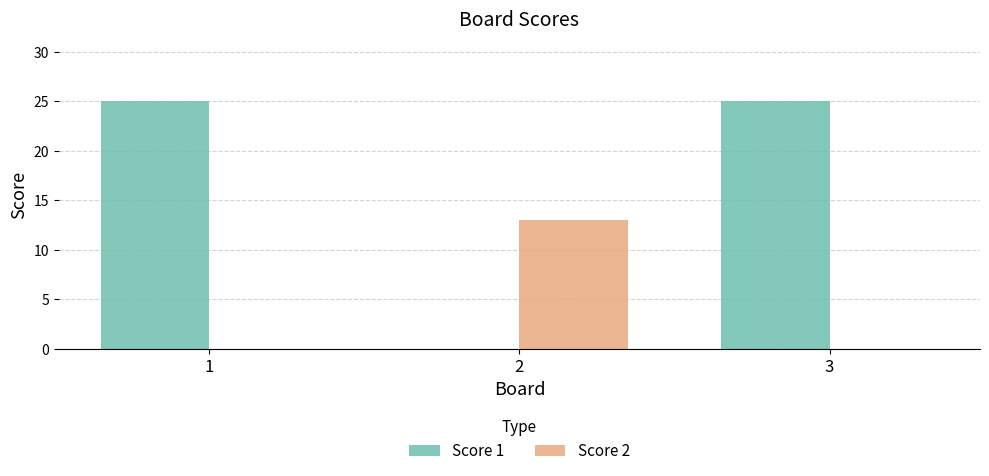

Reading left to right, what are all the values shown in this chart?

Score 1: 1=25	2=0	3=25
Score 2: 1=0	2=13	3=0